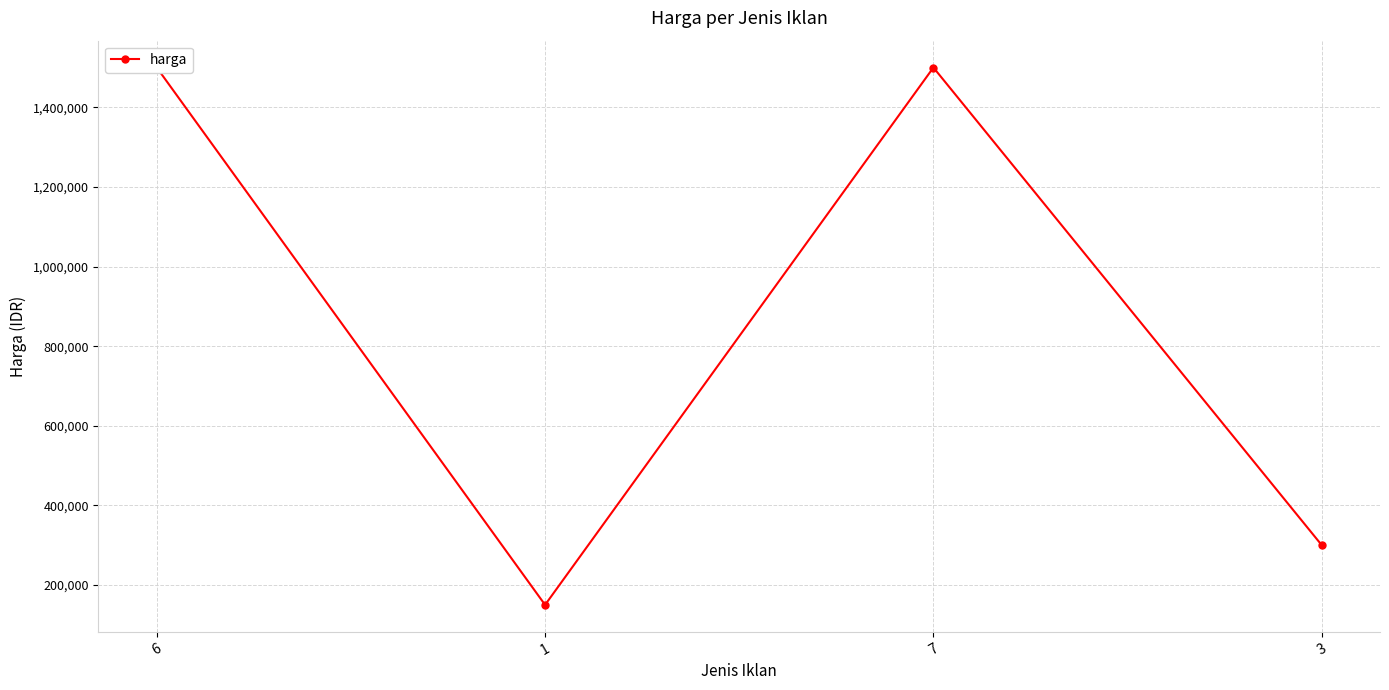

What is the difference between the maximum and minimum values?

1350000